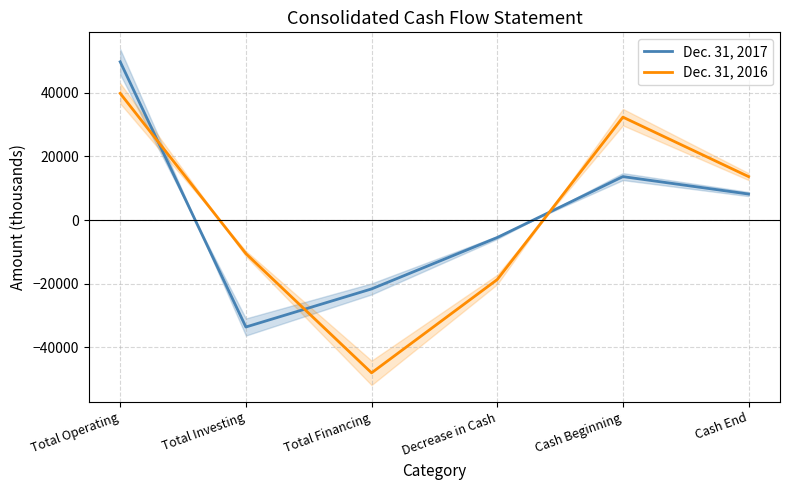

Where is Dec. 31, 2016 nearest to the value -4084?

Total Investing